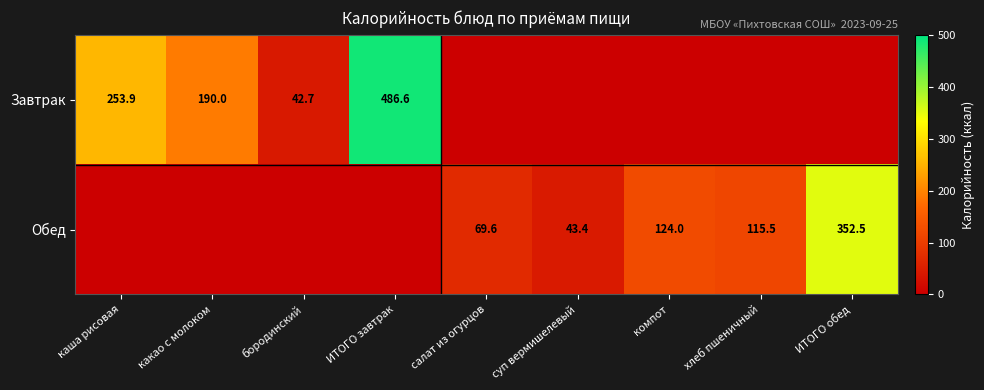

True or false: Завтрак has a value of 104.0 at каша рисовая.

False